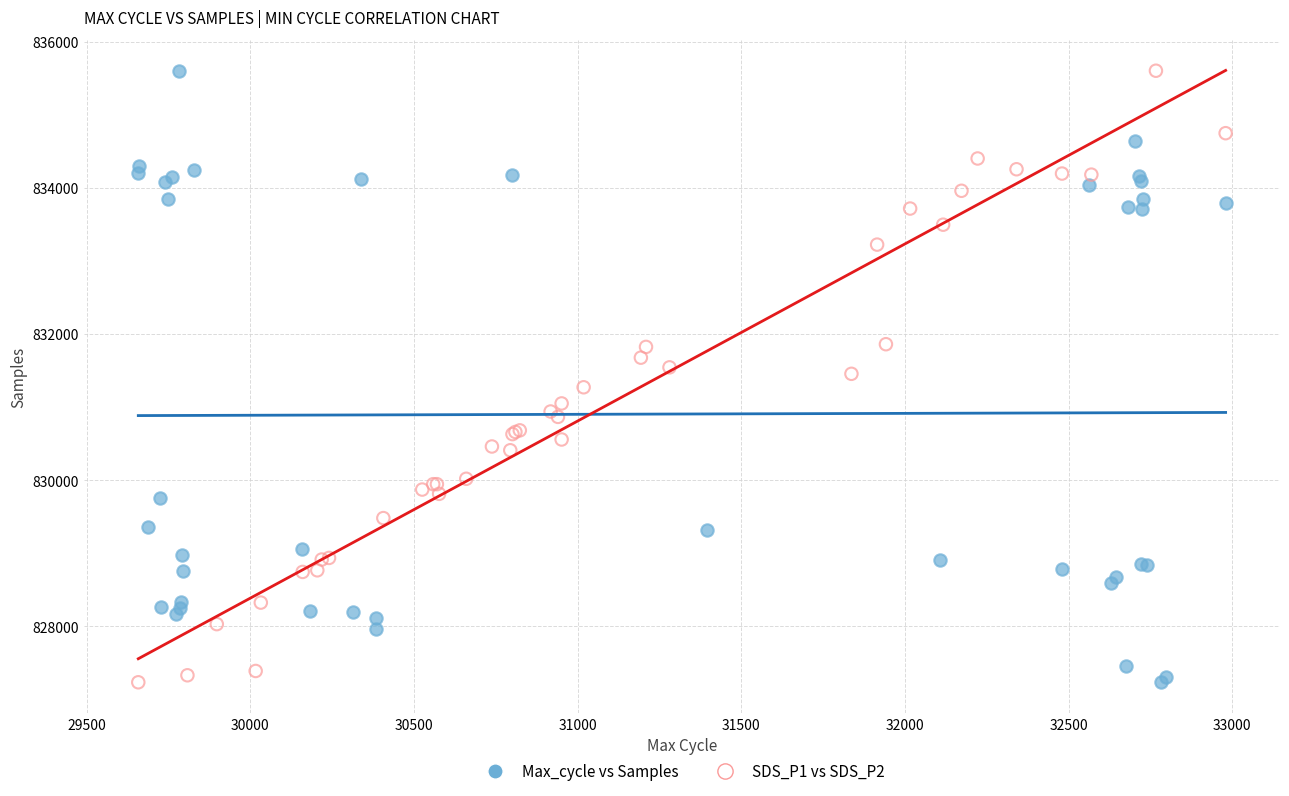

What are all the series names shown in the legend?

Max_cycle vs Samples, SDS_P1 vs SDS_P2